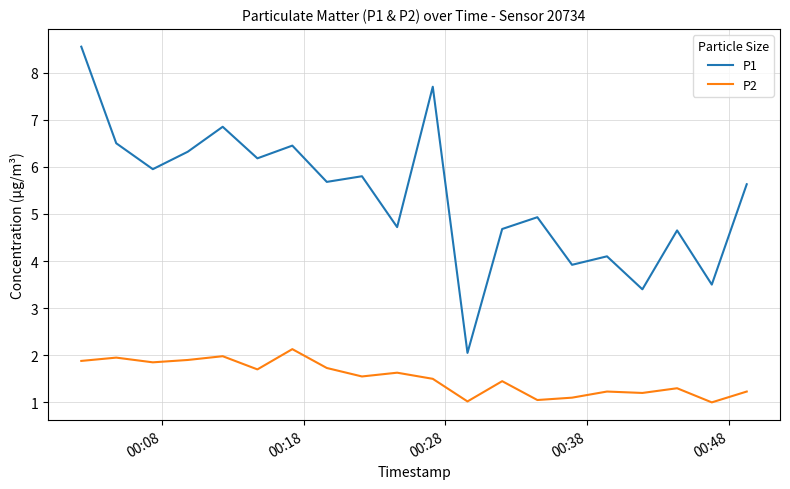

Which series has the largest total across all categories?

P1